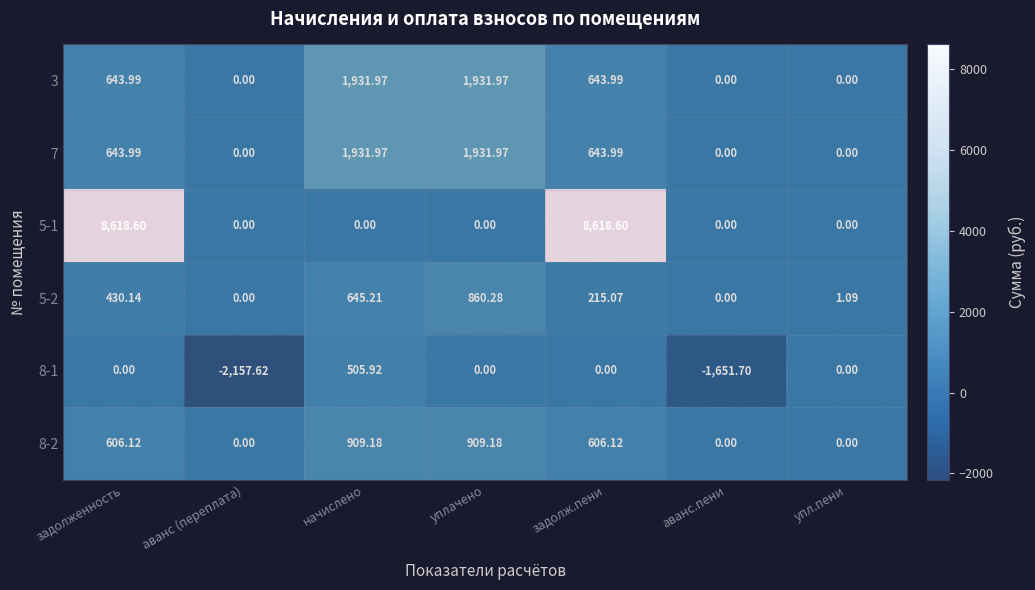

How many values in 8-1 are below zero?

2